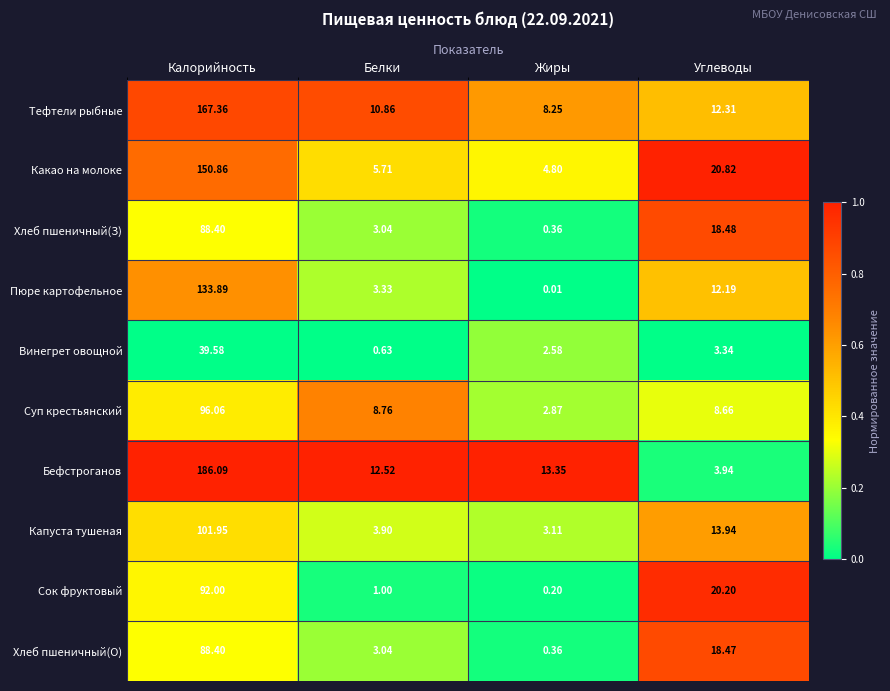

Which series changed the most between Калорийность and Жиры?

Бефстроганов